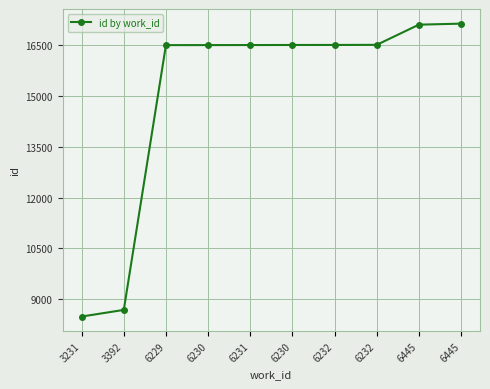

The chart shows a value of 16508 at 6230. True or false?

True